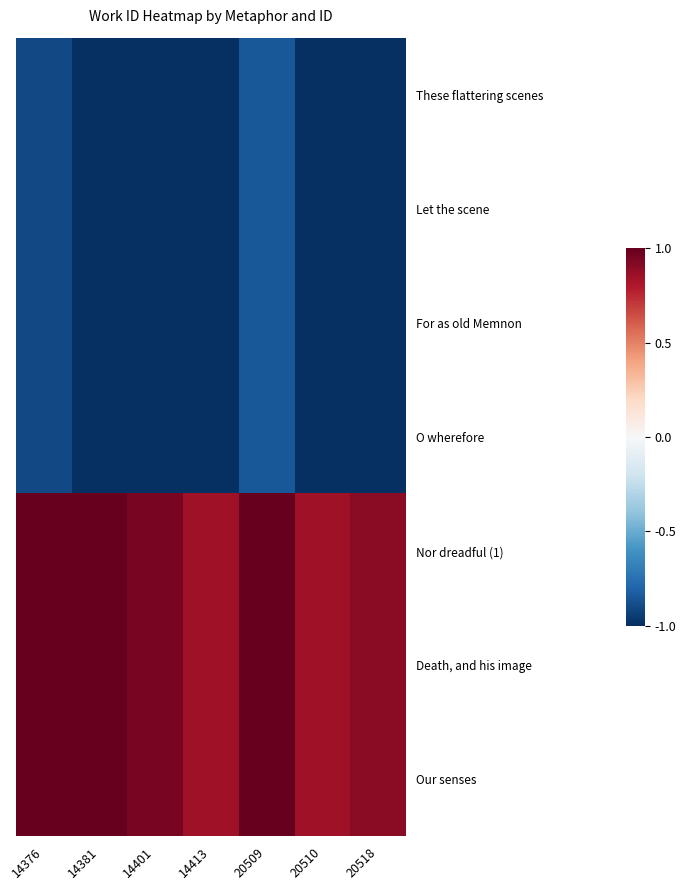

Rank the series by their maximum value, from highest to lowest.

Nor dreadful (1), Death, and his image, Our senses, These flattering scenes, Let the scene, For as old Memnon, O wherefore